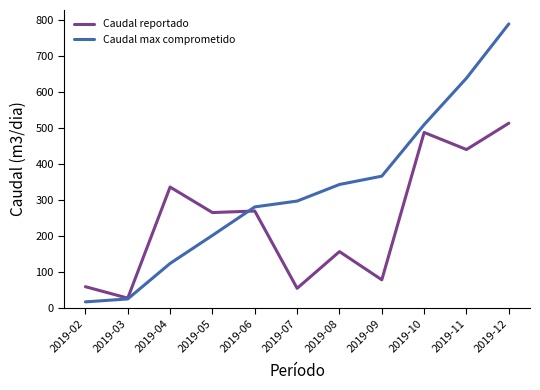

Does the chart display data point markers on the line(s)?

No